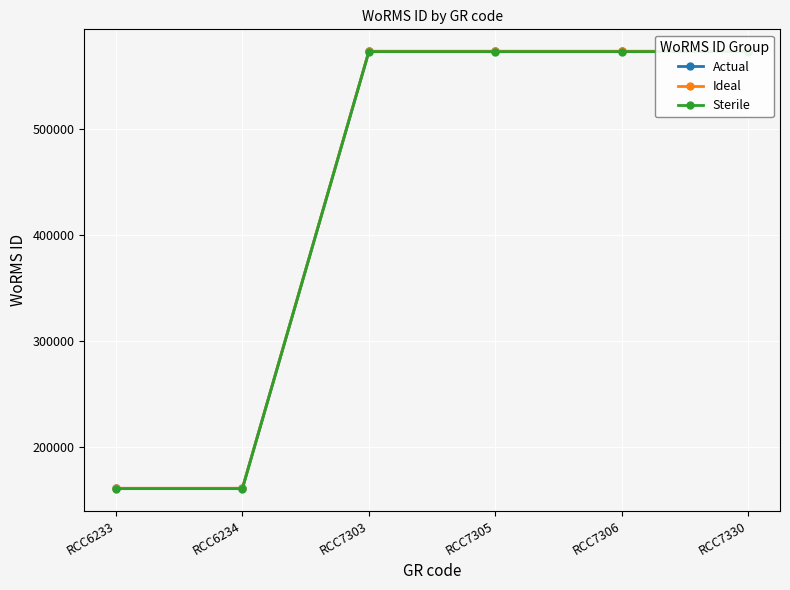

At which label does Ideal reach its minimum?

RCC6233